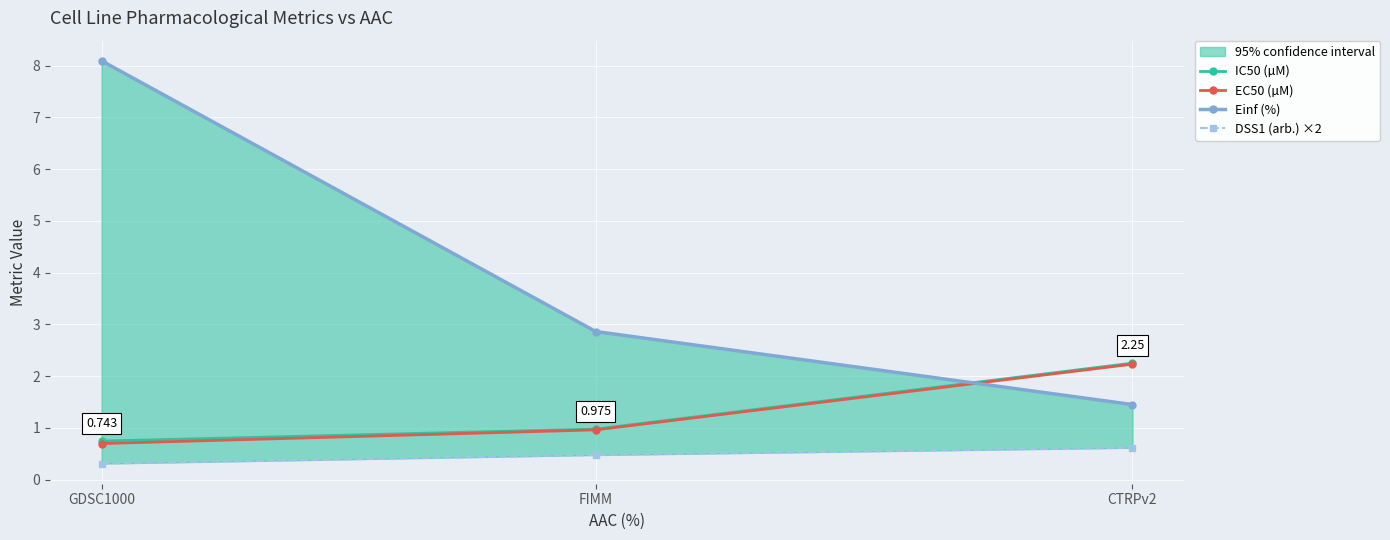

What is the maximum value for DSS1 (arb.) ×2?

0.6